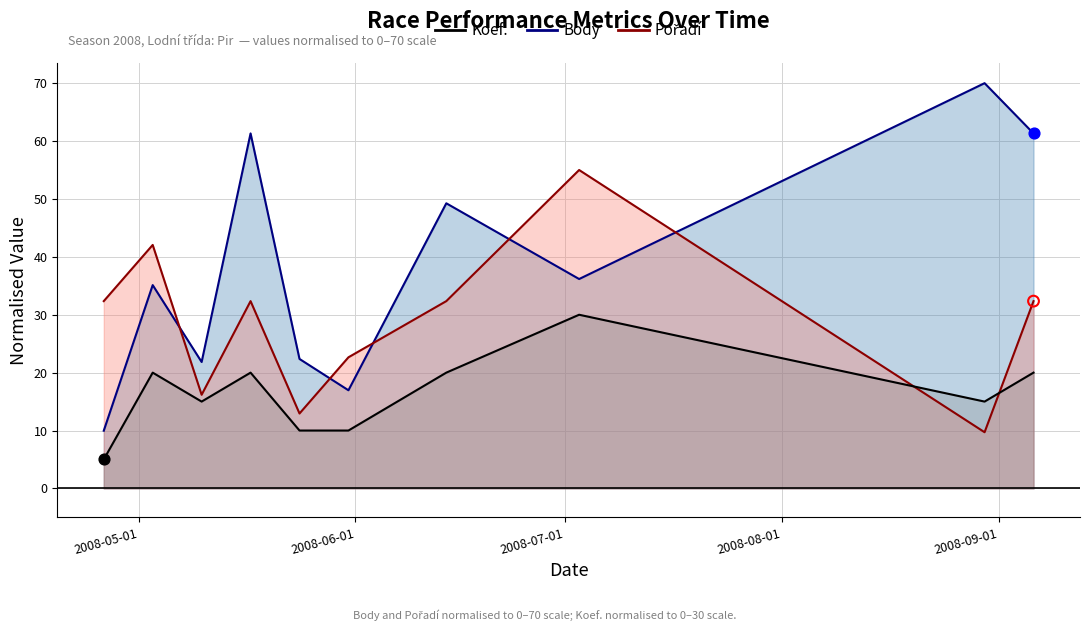

Which series reaches the minimum Y coordinate?

Koef.